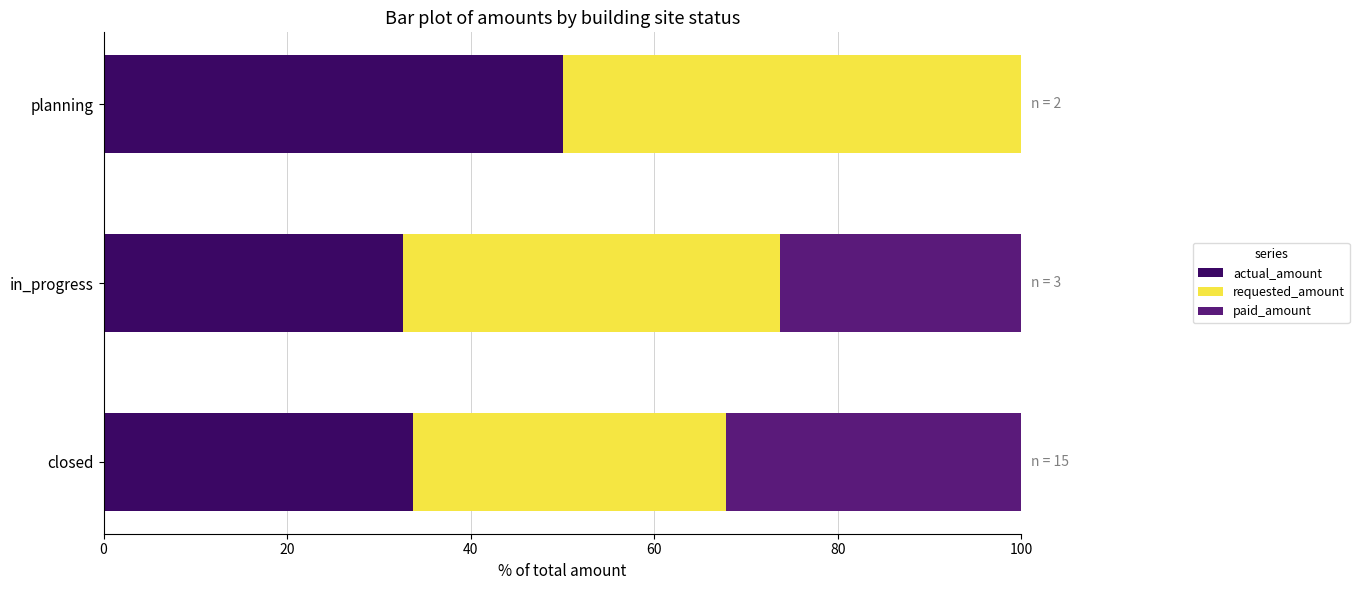

What is the sum of the actual_amount values at closed and in_progress?

66.4